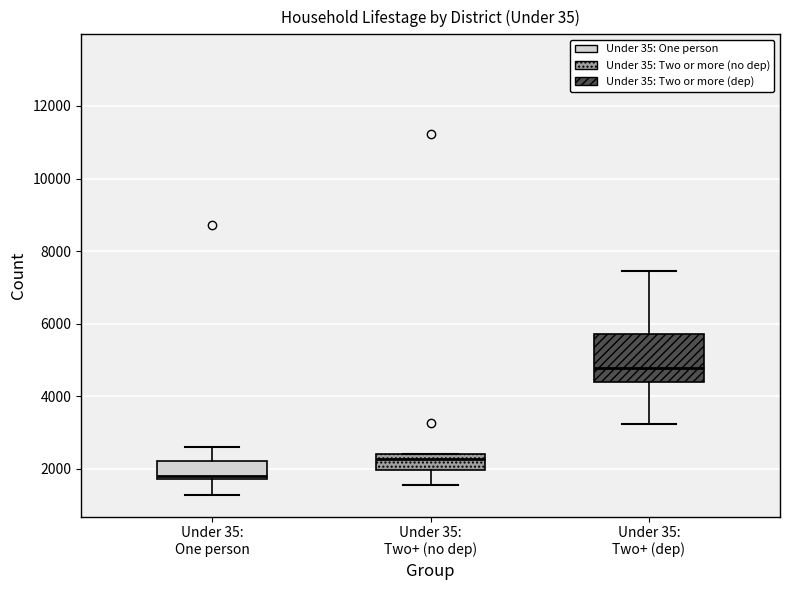

Reading left to right, read every box against the y-axis: the position of its median line, the range the box covers, and the ends of its whiskers. The values are not printed on the chart, so give them approximately, as read against the axis.

Under 35: One person: median 1800 (just above the box's lower edge), box 1800 to 2200, whiskers 1200 to 2600
Under 35: Two+ (no dep): median 2200, box 2000 to 2400, whiskers 1600 to 2400
Under 35: Two+ (dep): median 4800, box 4400 to 5800, whiskers 3200 to 7400